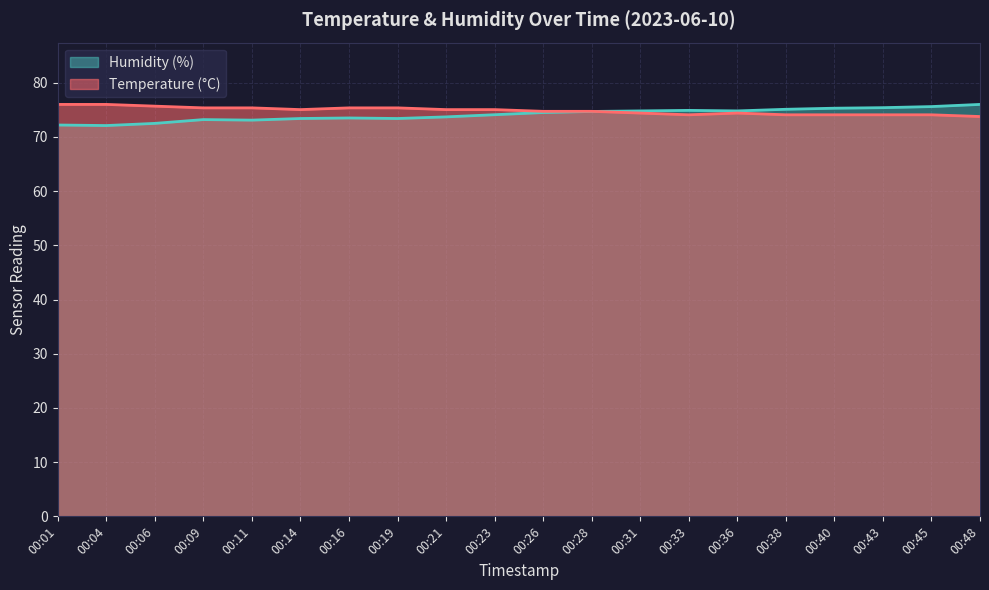

Between which two adjacent categories do Humidity (%) and Temperature (°C) first intersect?

00:28 and 00:31